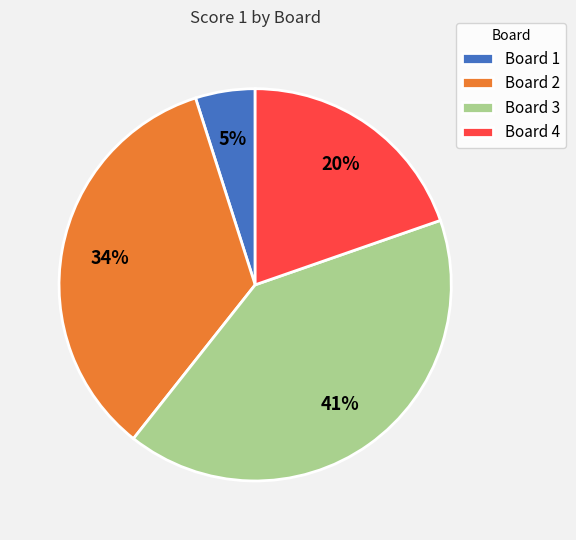

Which has a higher value, Board 4 or Board 2?

Board 2